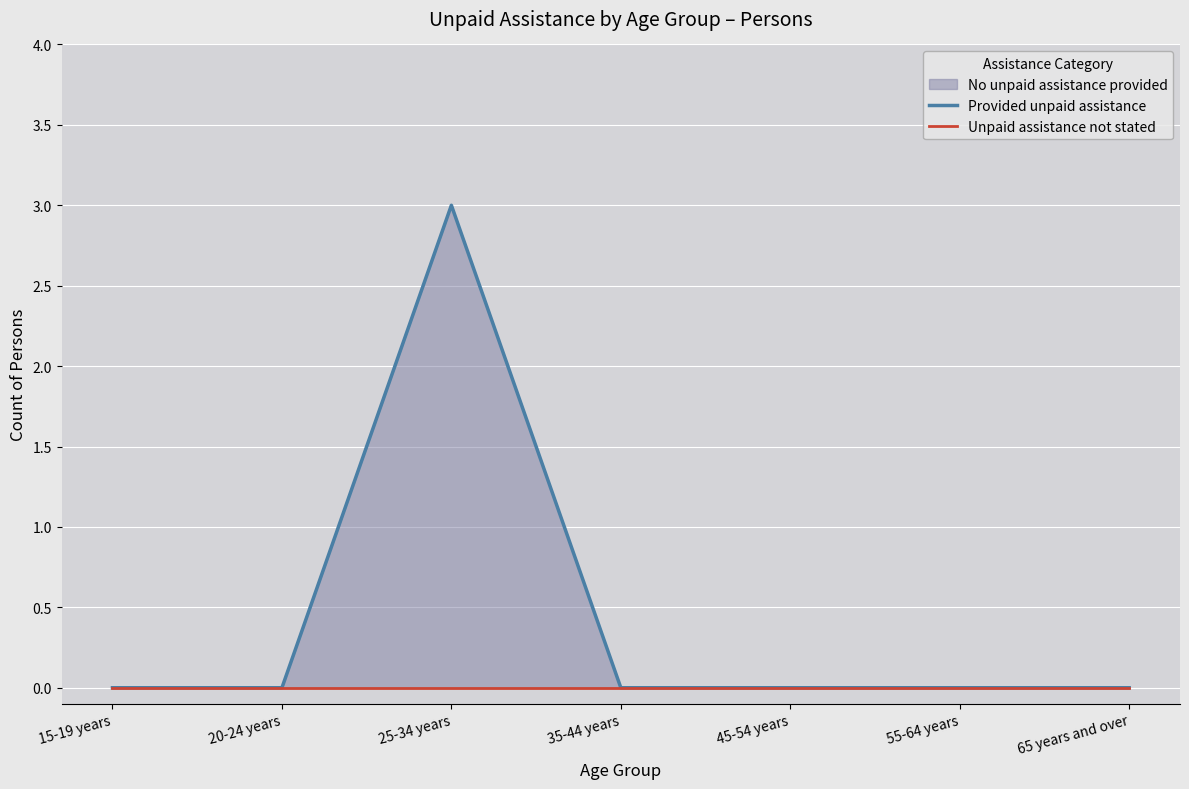

Reading left to right, extract all data points from this chart.

Provided unpaid assistance: 15-19 years=0	20-24 years=0	25-34 years=3	35-44 years=0	45-54 years=0	55-64 years=0	65 years and over=0
Unpaid assistance not stated: 15-19 years=0	20-24 years=0	25-34 years=0	35-44 years=0	45-54 years=0	55-64 years=0	65 years and over=0